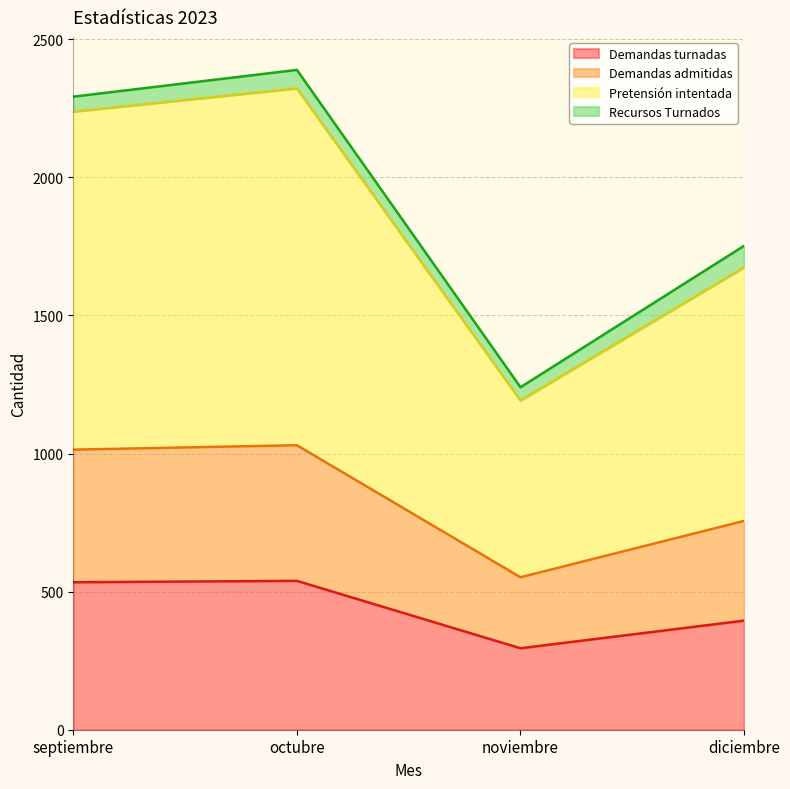

The value of Demandas admitidas at diciembre is 756. True or false?

True